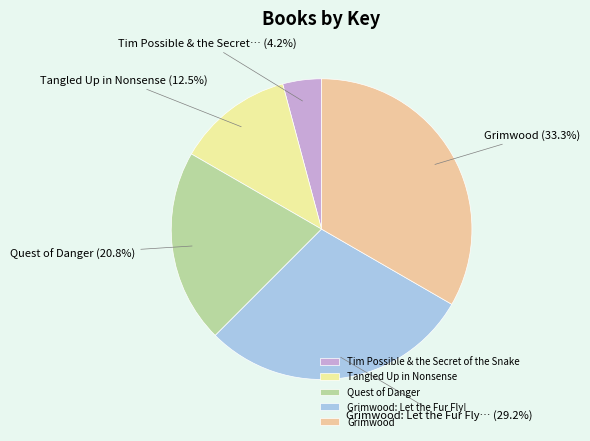

Does Grimwood account for over 50% of the chart?

No